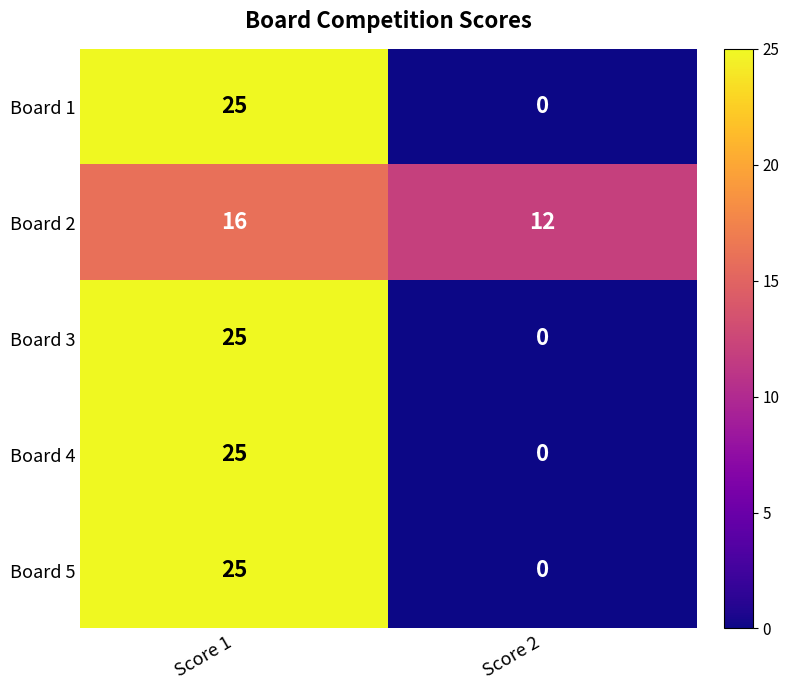

Which category has the lowest value across all series?

Score 2